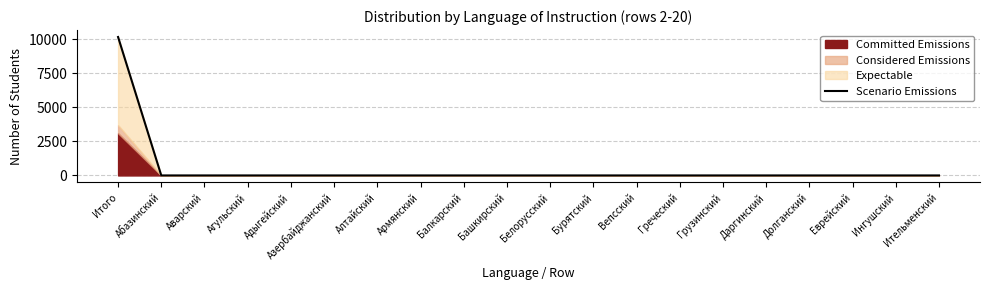

What is the maximum value shown in the chart?

10175